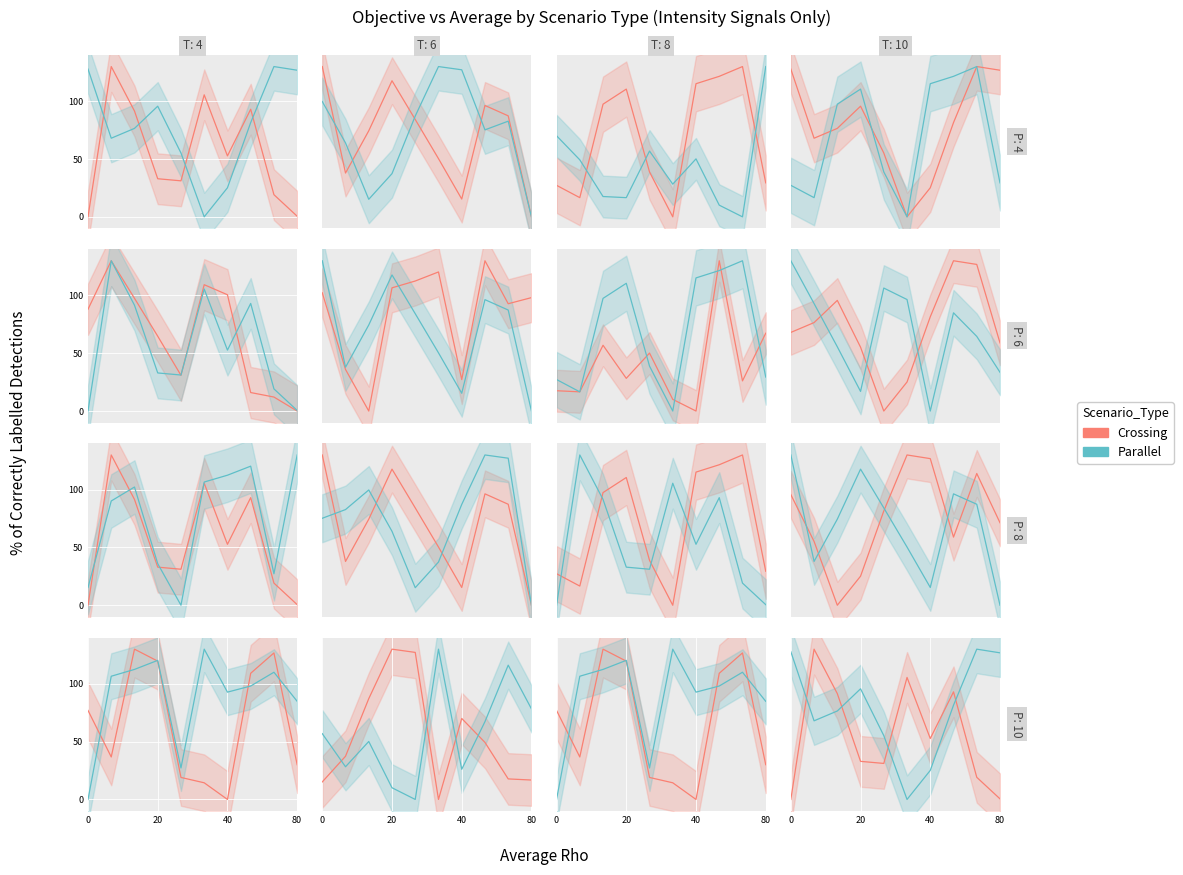

How many interior local valleys does the Crossing series have?

2